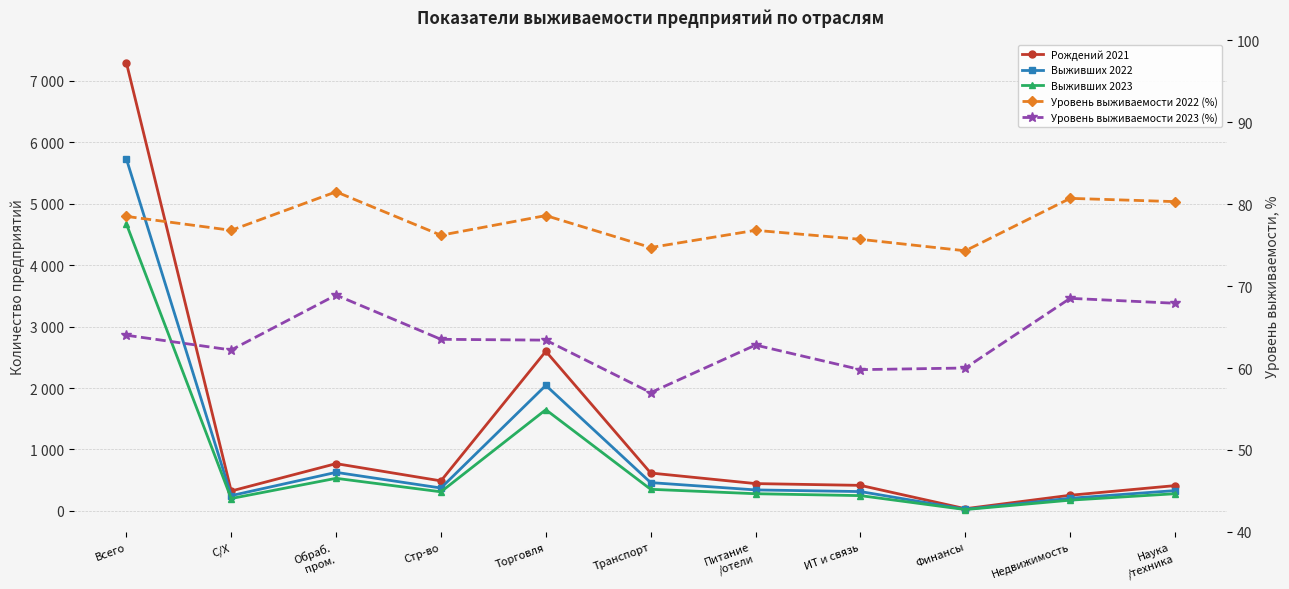

At which category is the sum across all series the highest?

Всего